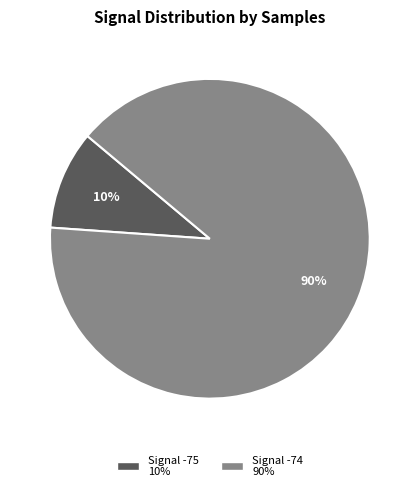

To the nearest percent, what is the difference between the largest and smallest slice percentages?

80%